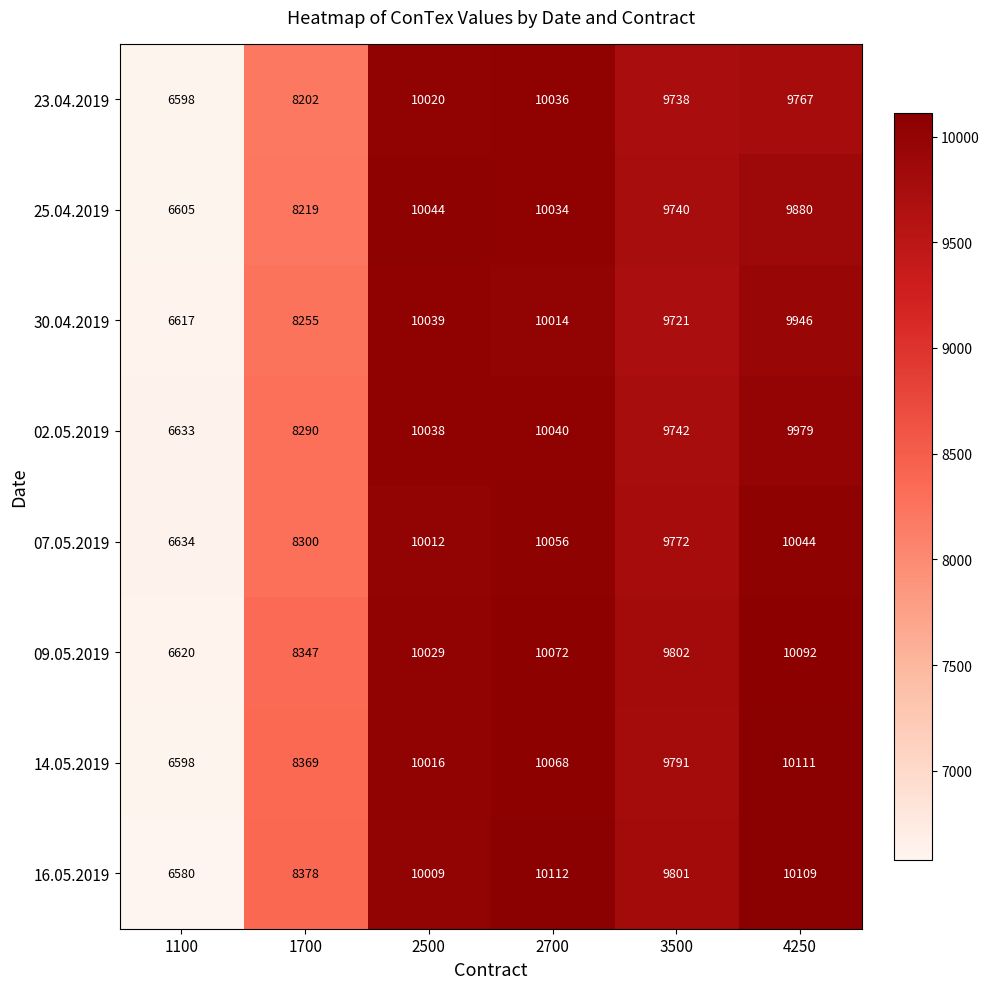

What is the sum of all 16.05.2019 values?

54989